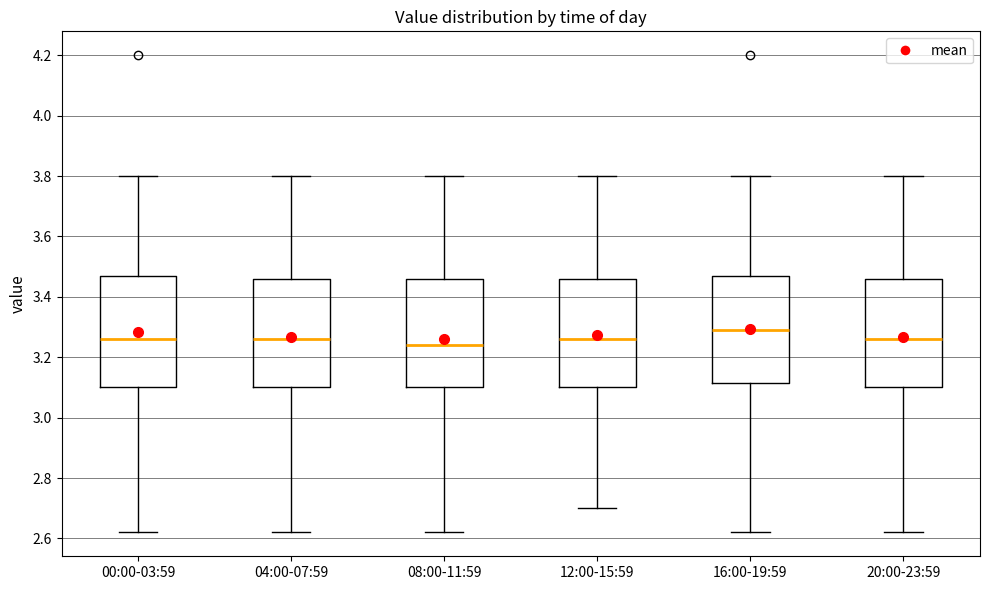

Where is the upper edge of the box for 08:00-11:59 on the y-axis? The values are not printed on the chart, so give them approximately, as read against the axis.

3.46